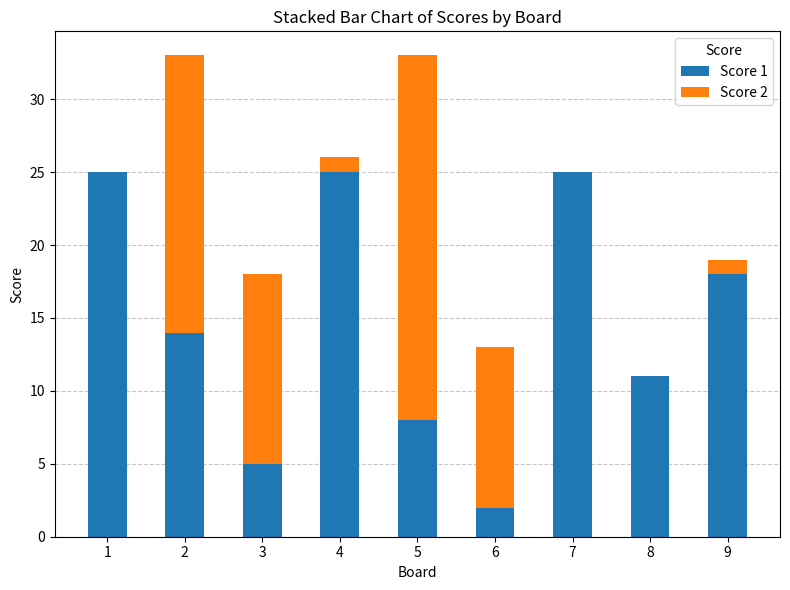

At which label is Score 1 closest to 13?

2